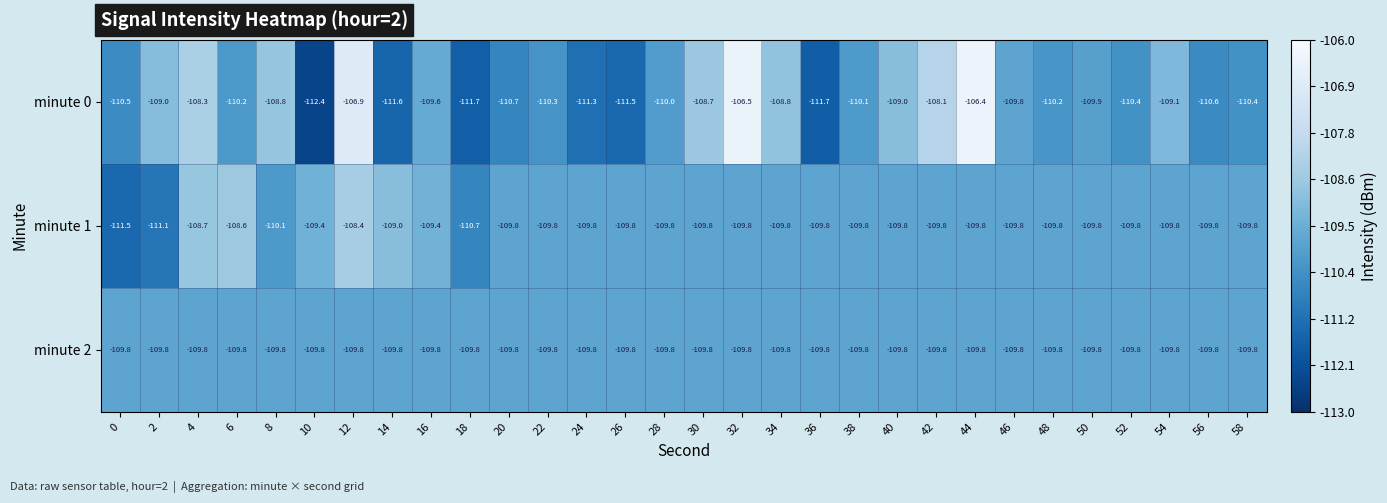

What value does the minute 1 series have at 58?

-109.8